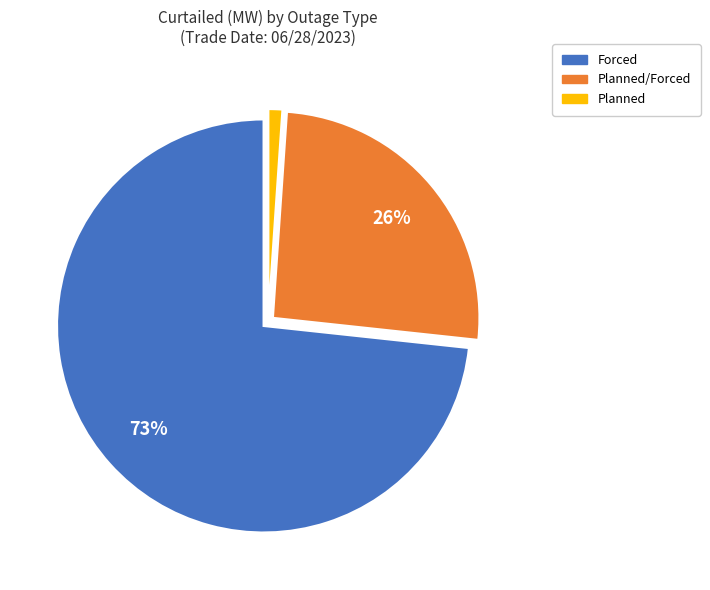

To the nearest percent, what is the difference between the largest and smallest slice percentages?

72%